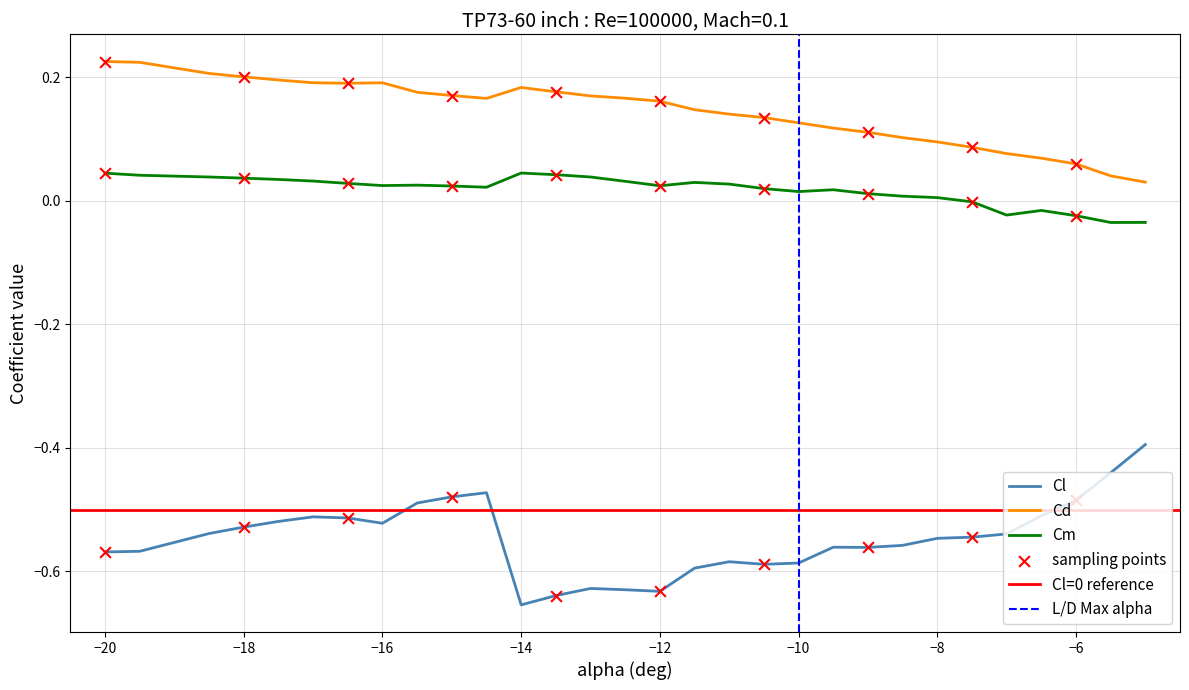

At how many categories does at least one series exceed 0?

30